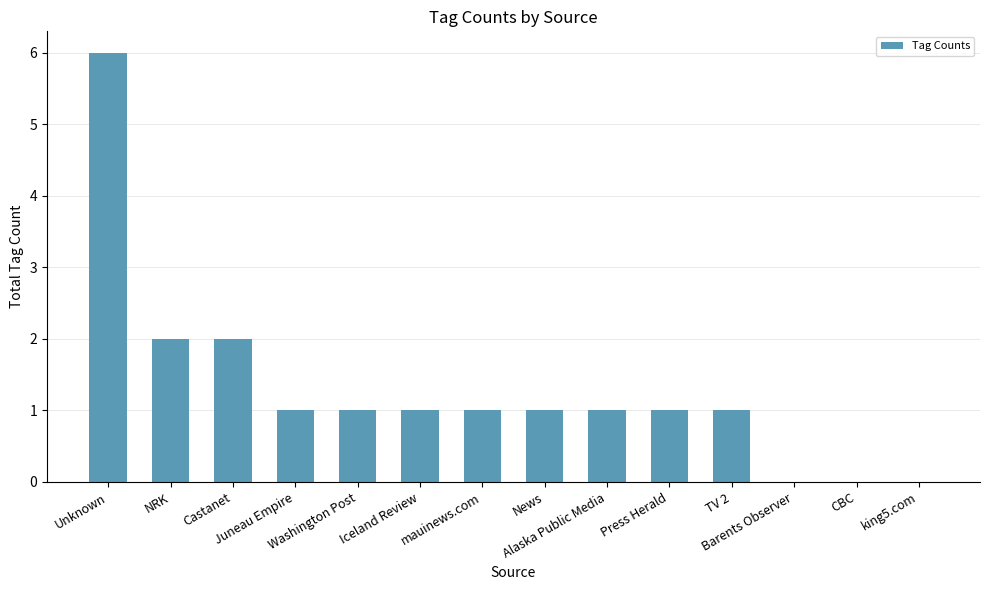

What is the maximum value shown in the chart?

6